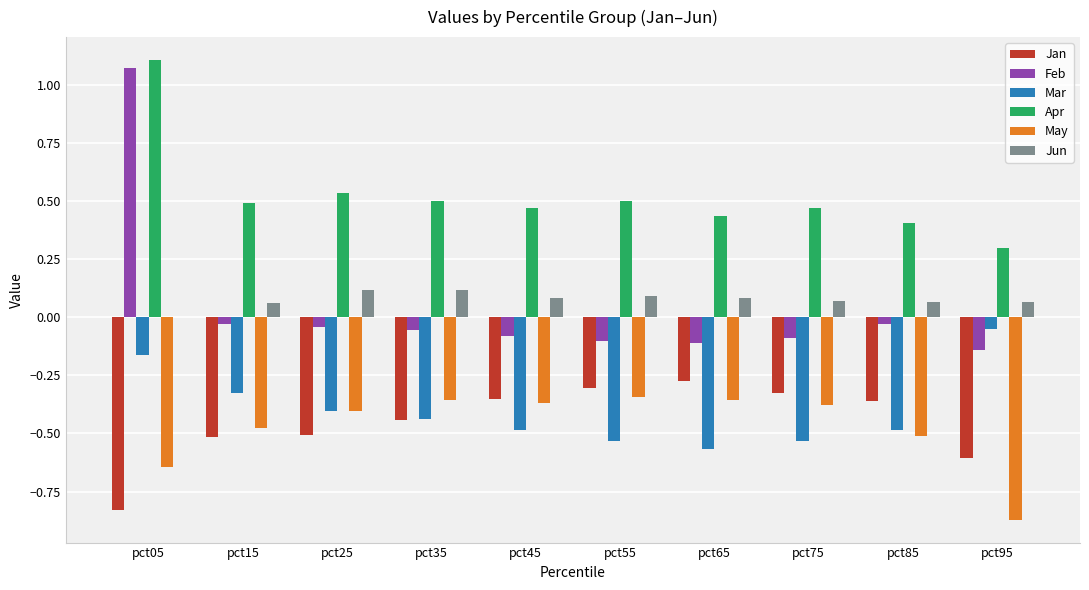

What is the sum of all Jan values?

-4.5